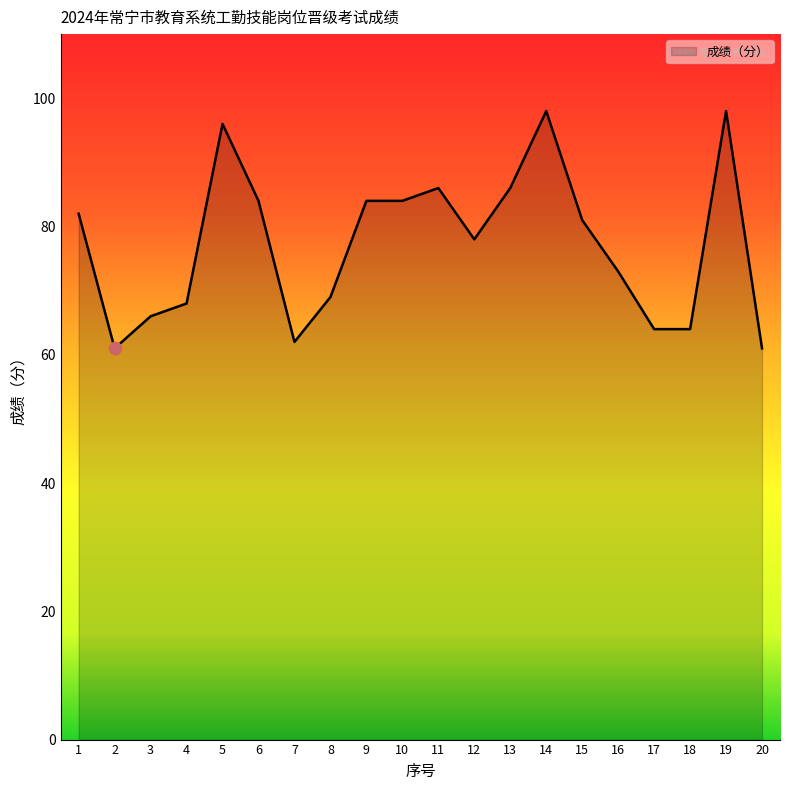

Which has a higher value, 11 or 1?

11